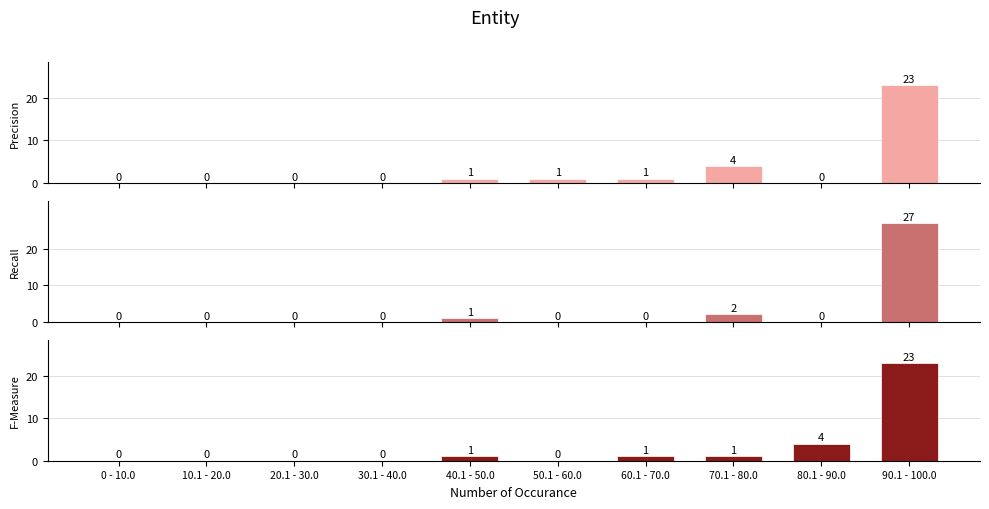

List the series in order of their peak value, highest first.

Recall, Precision, F-Measure